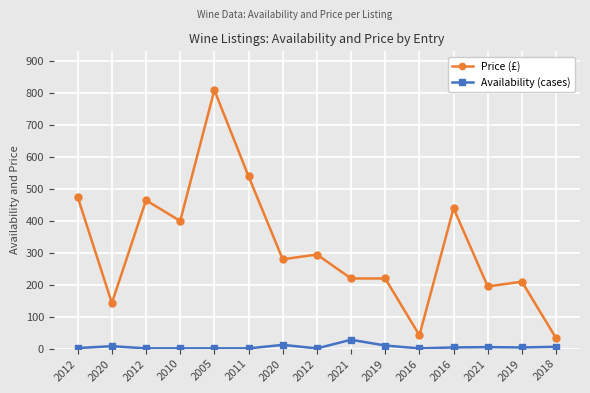

Which series has the largest total across all categories?

Price (£)